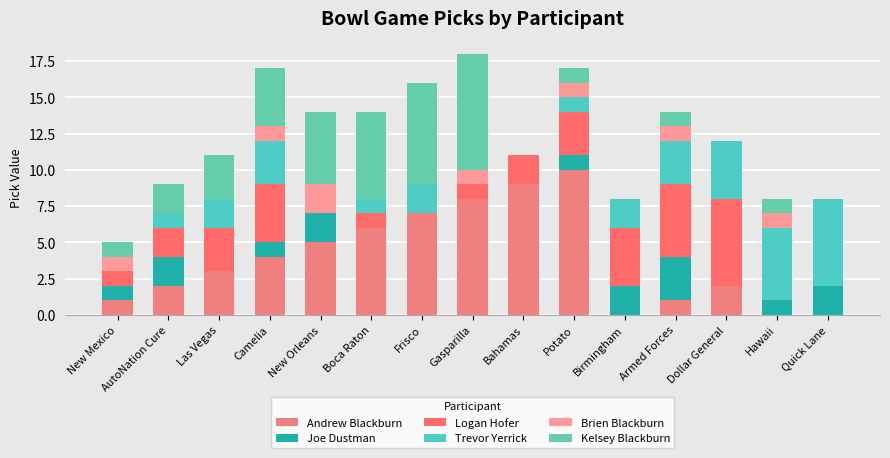

Are the bars horizontal?

No